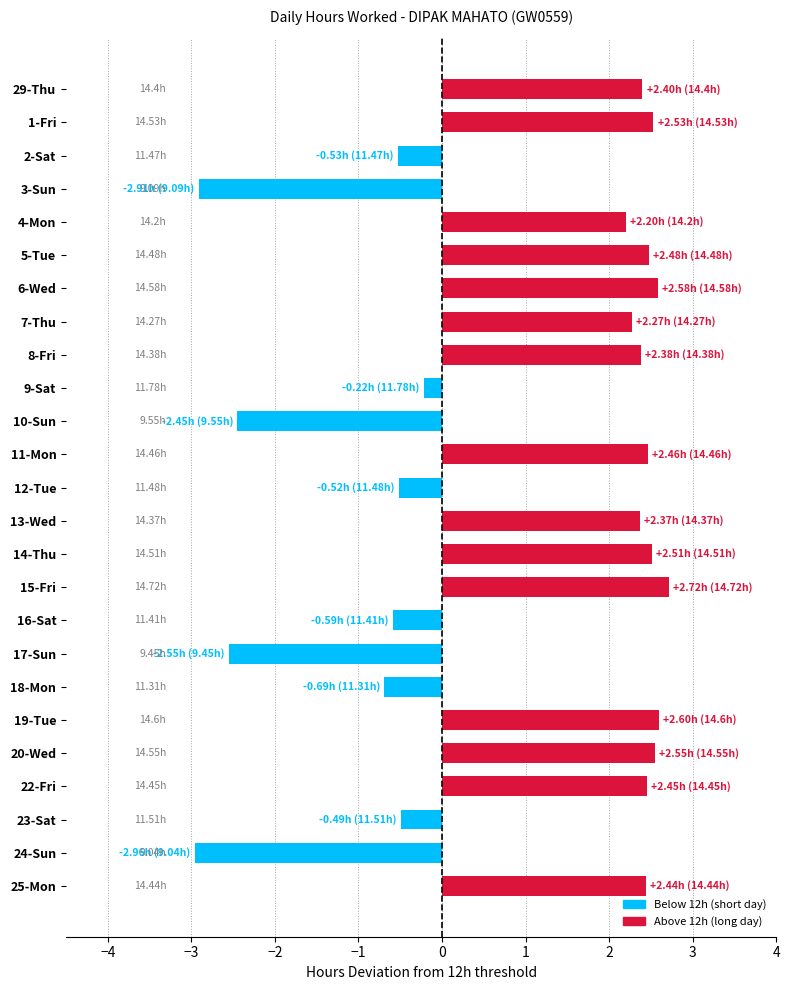

What is the sum of the values at 8-Fri and 22-Fri?

4.8